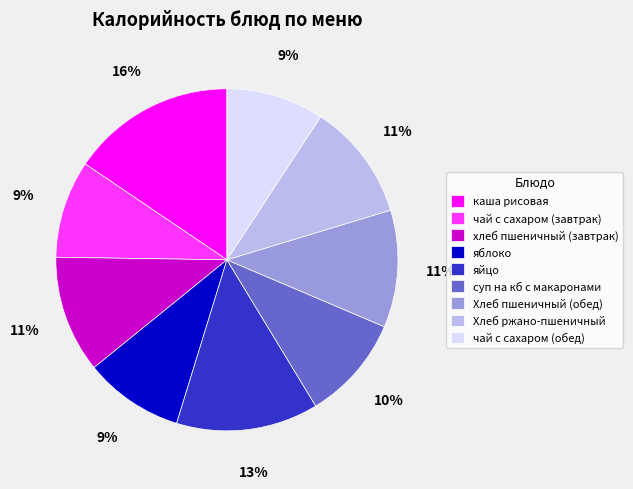

What percentage is the хлеб пшеничный (завтрак) slice, to the nearest percent?

11%